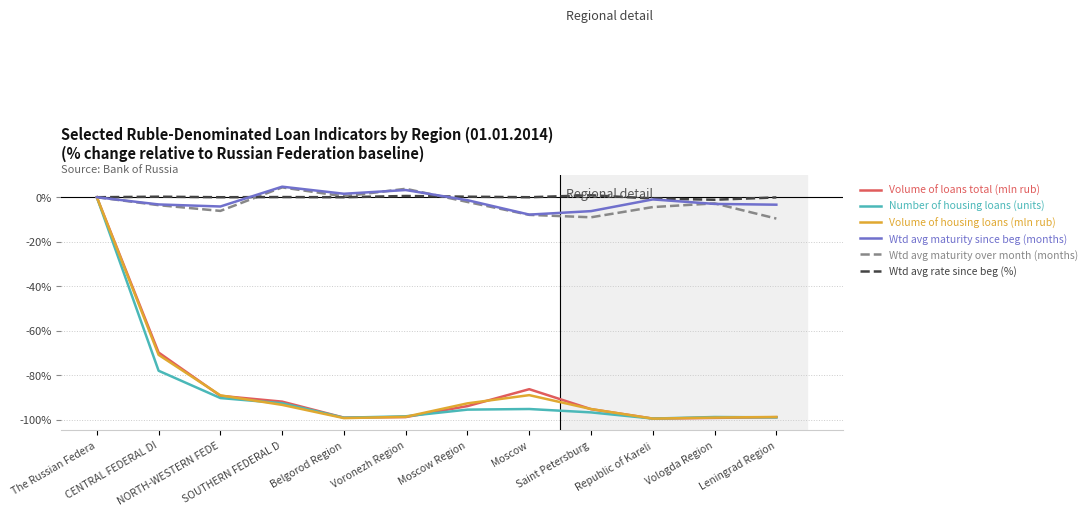

What is the minimum value shown in the chart?

-99.5